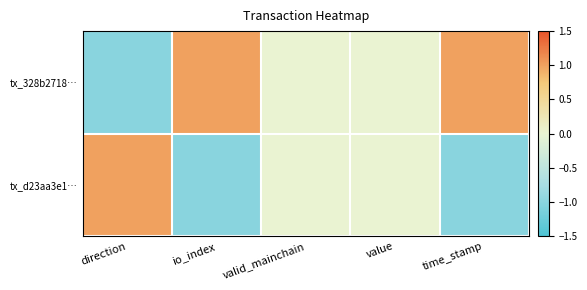

Which category has the lowest value across all series?

direction